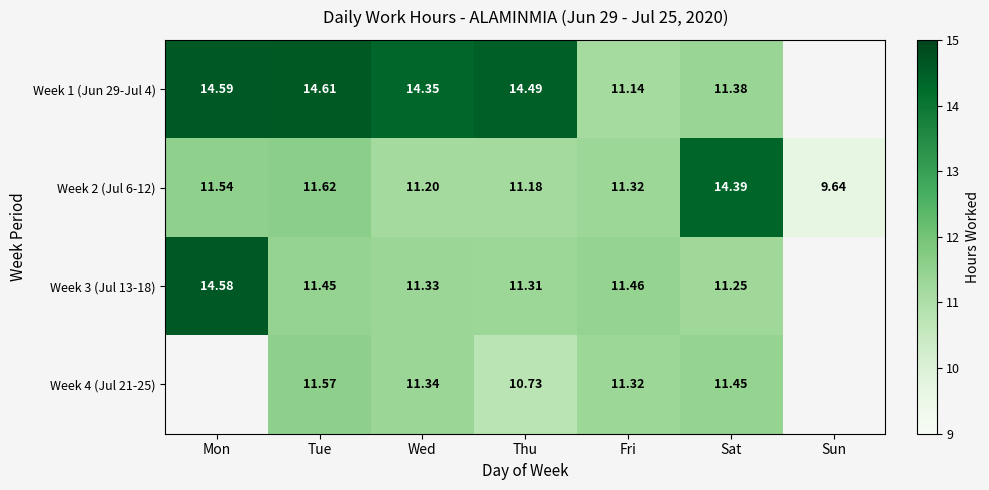

List the labels in order of Week 2 (Jul 6-12) value, smallest first.

Sun, Thu, Wed, Fri, Mon, Tue, Sat